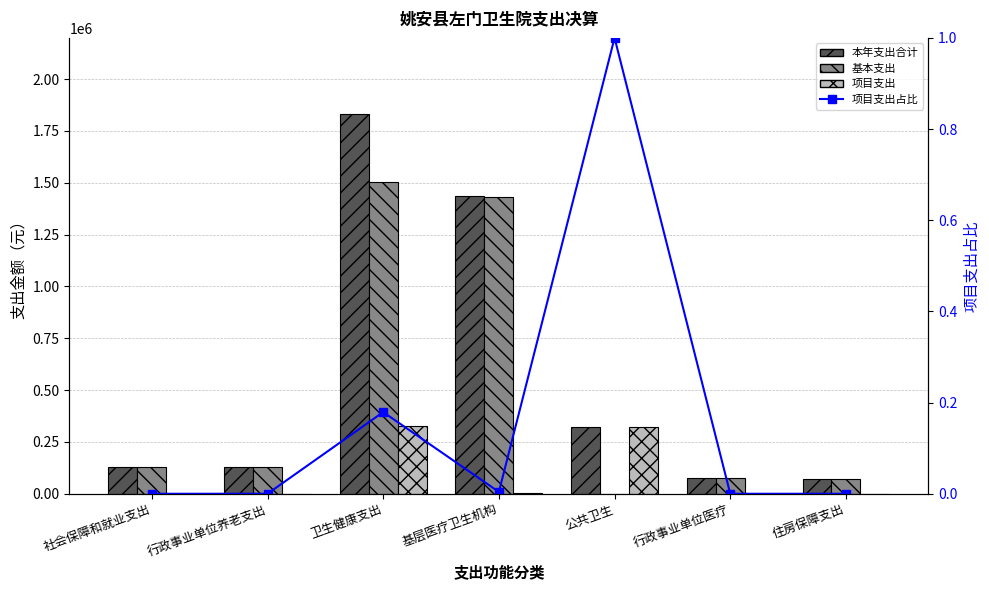

List the series in order of their peak value, highest first.

本年支出合计, 基本支出, 项目支出, 项目支出占比